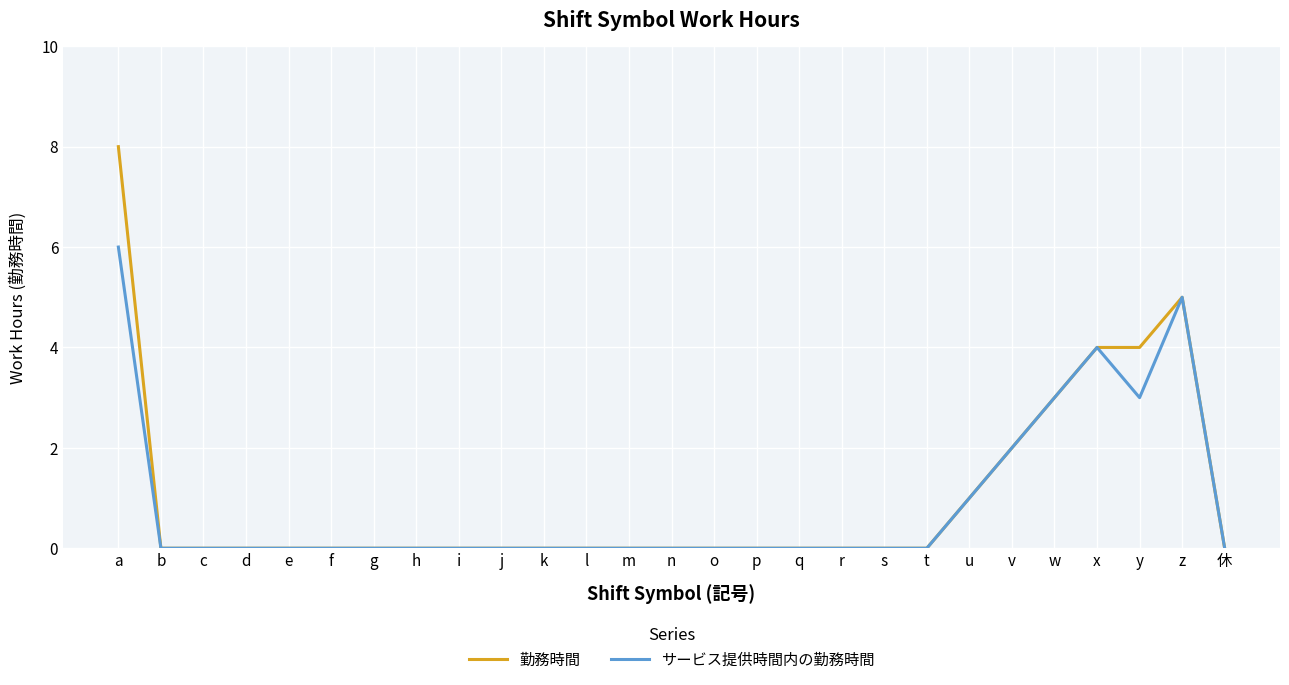

List the series in order of their overall mean, lowest first.

サービス提供時間内の勤務時間, 勤務時間